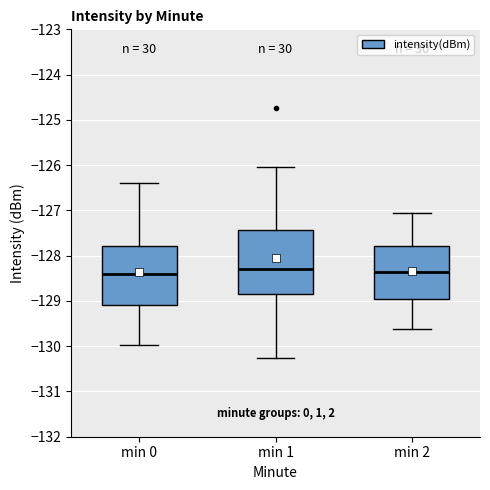

Which box is the tallest, from its lower edge to its upper edge?

min 1